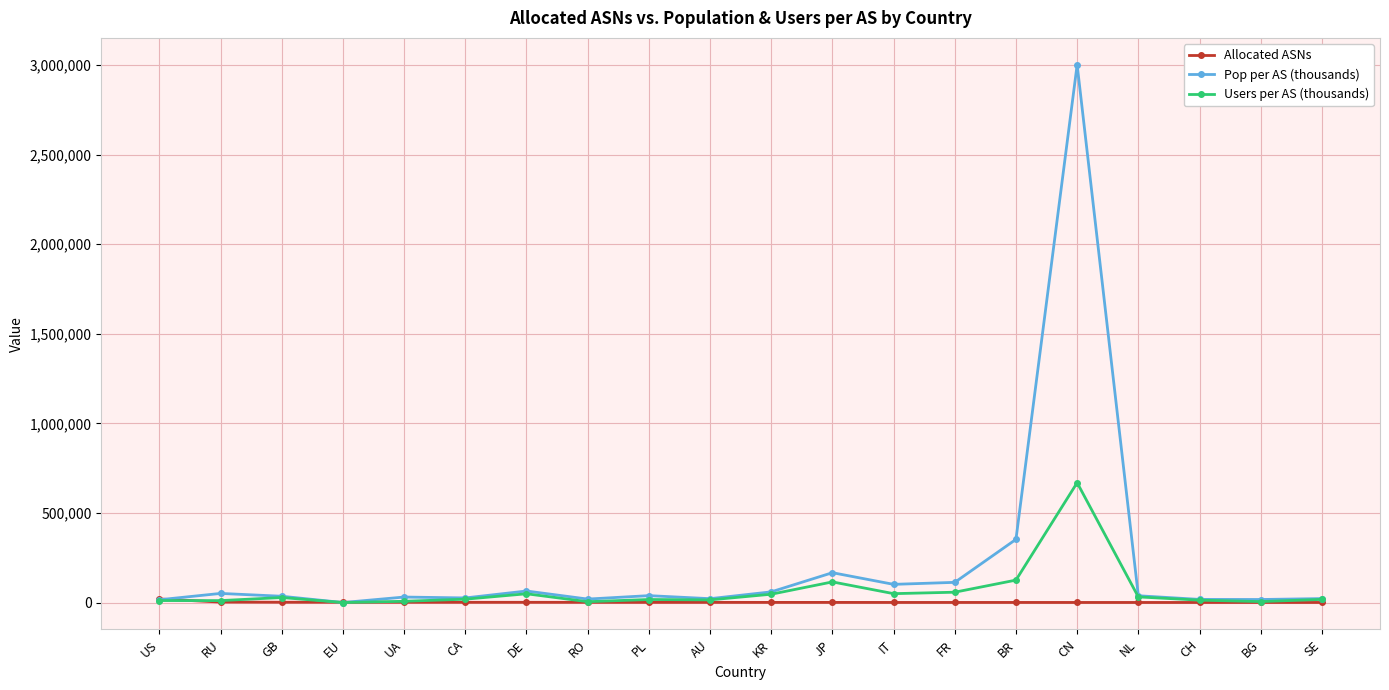

Rank the series by their maximum value, from highest to lowest.

Pop per AS (thousands), Users per AS (thousands), Allocated ASNs